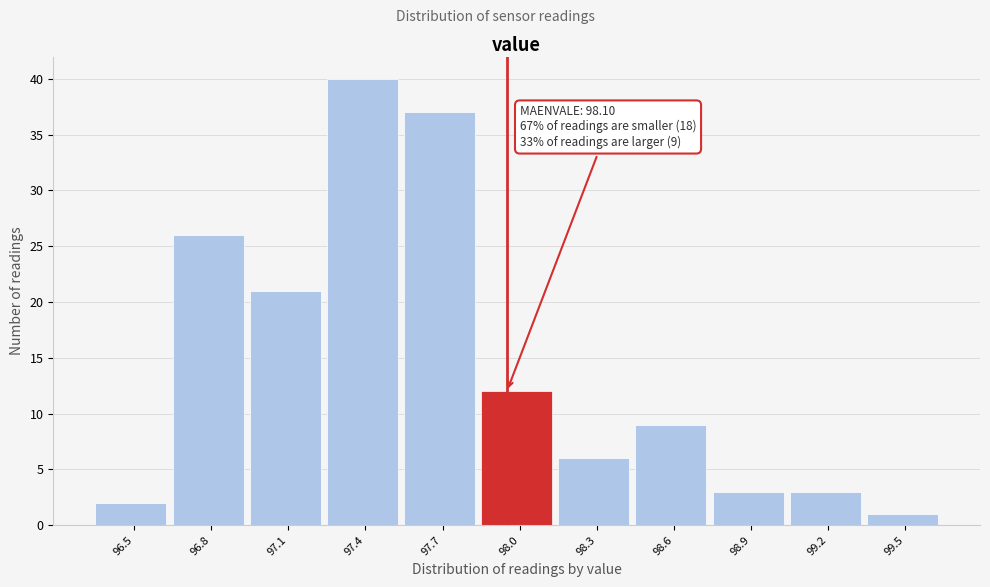

Reading left to right, transcribe all the data shown in this chart.

2	26	21	40	37	12	6	9	3	3	1